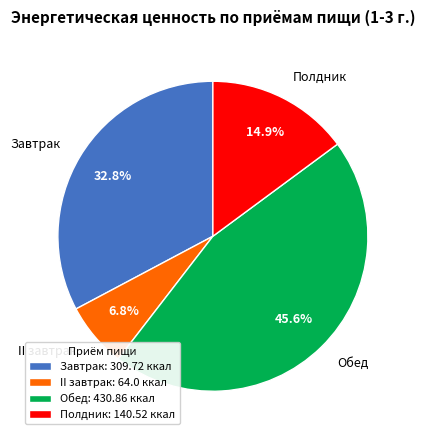

To the nearest percent, what percentage of the pie is Завтрак?

33%